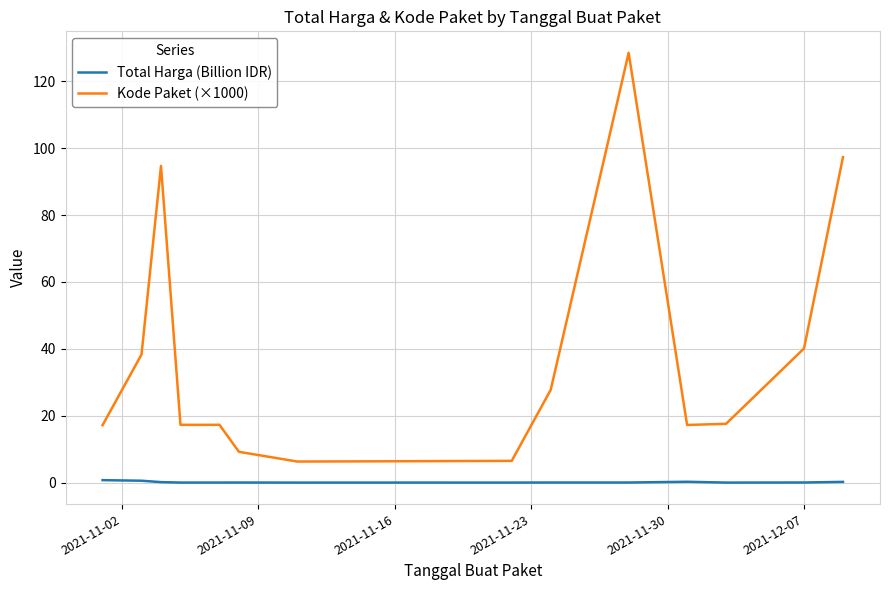

True or false: Kode Paket (×1000) and Total Harga (Billion IDR) intersect in this chart.

False